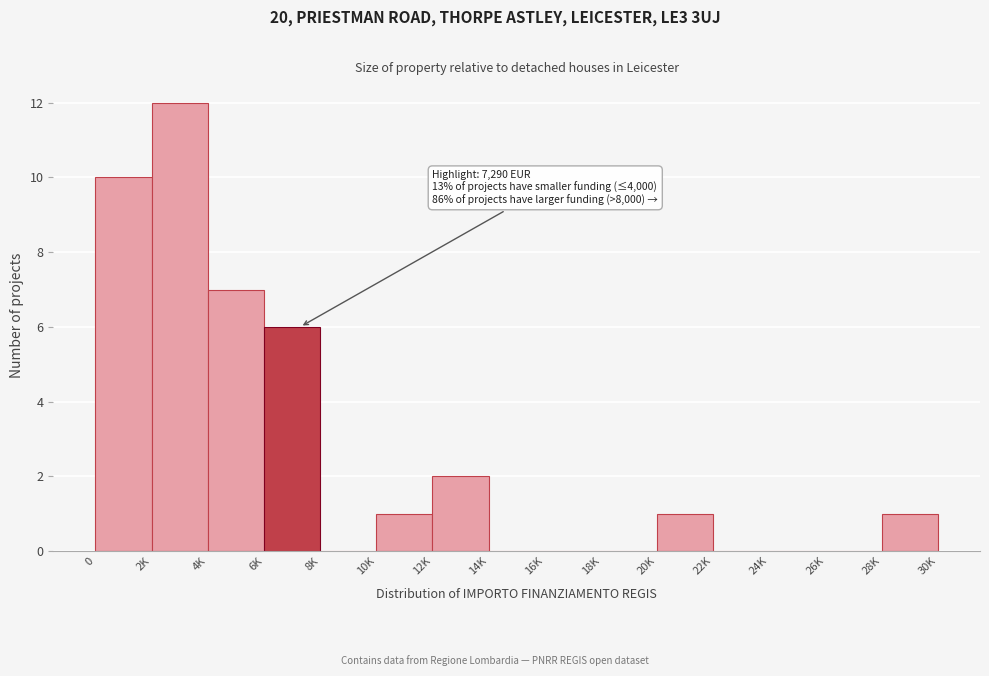

Which category has the highest value across all series?

2K